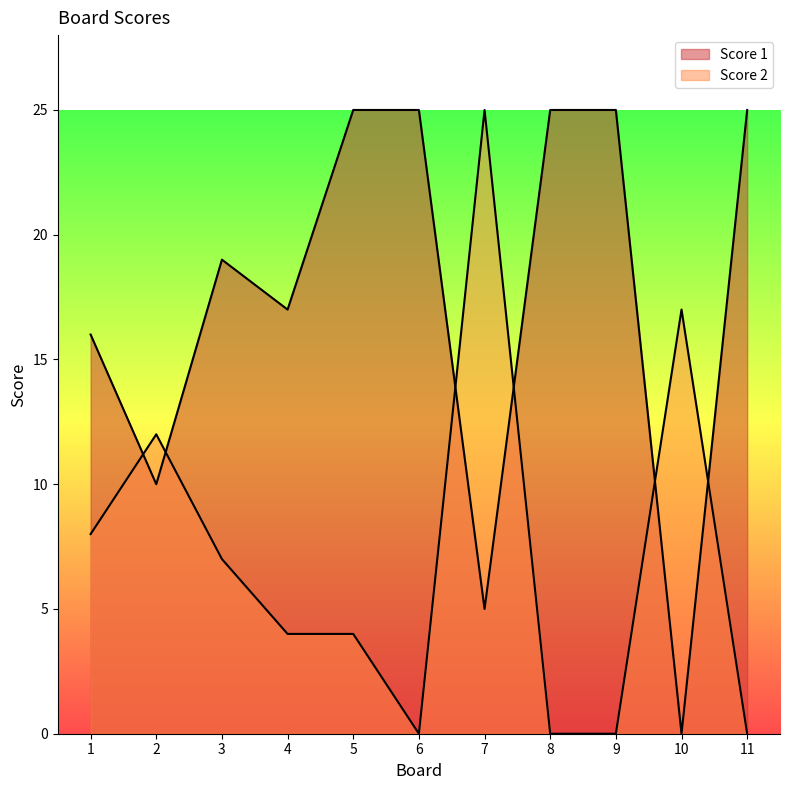

True or false: Score 1 has more than 2 interior local peaks.

False